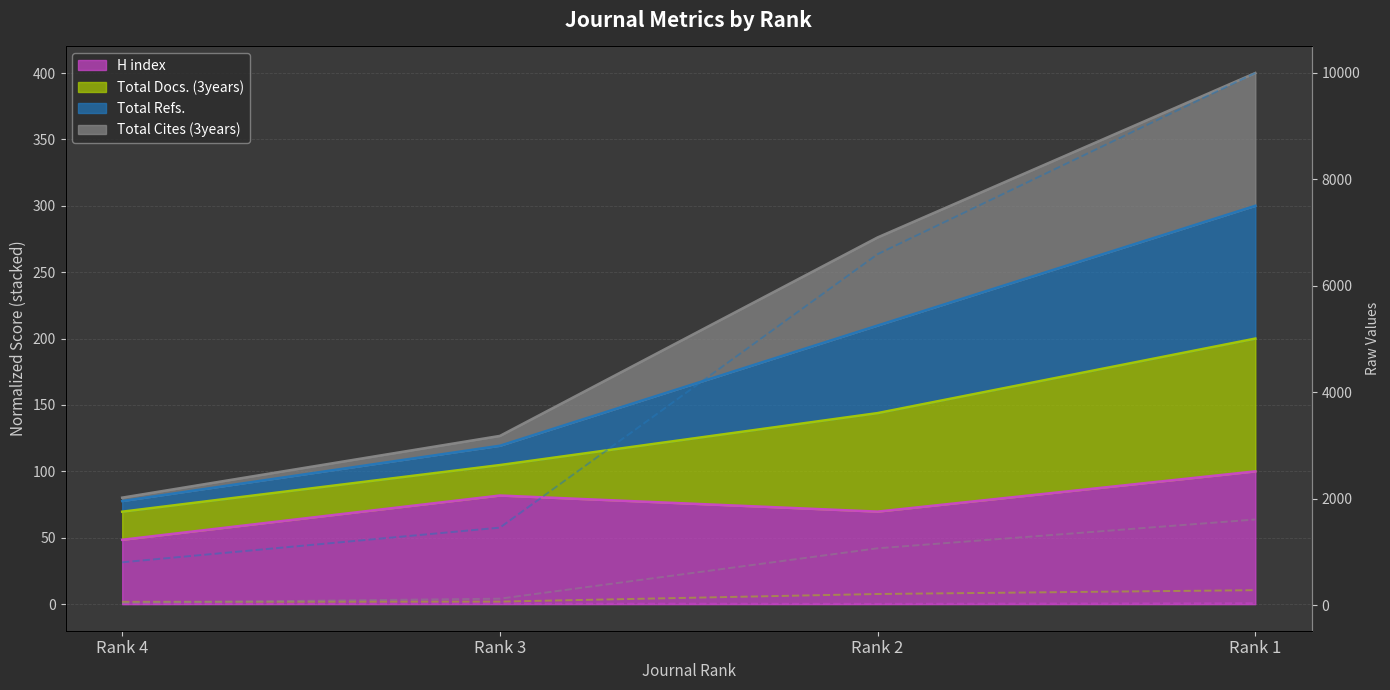

True or false: Total Docs. (3years) and H index intersect in this chart.

False